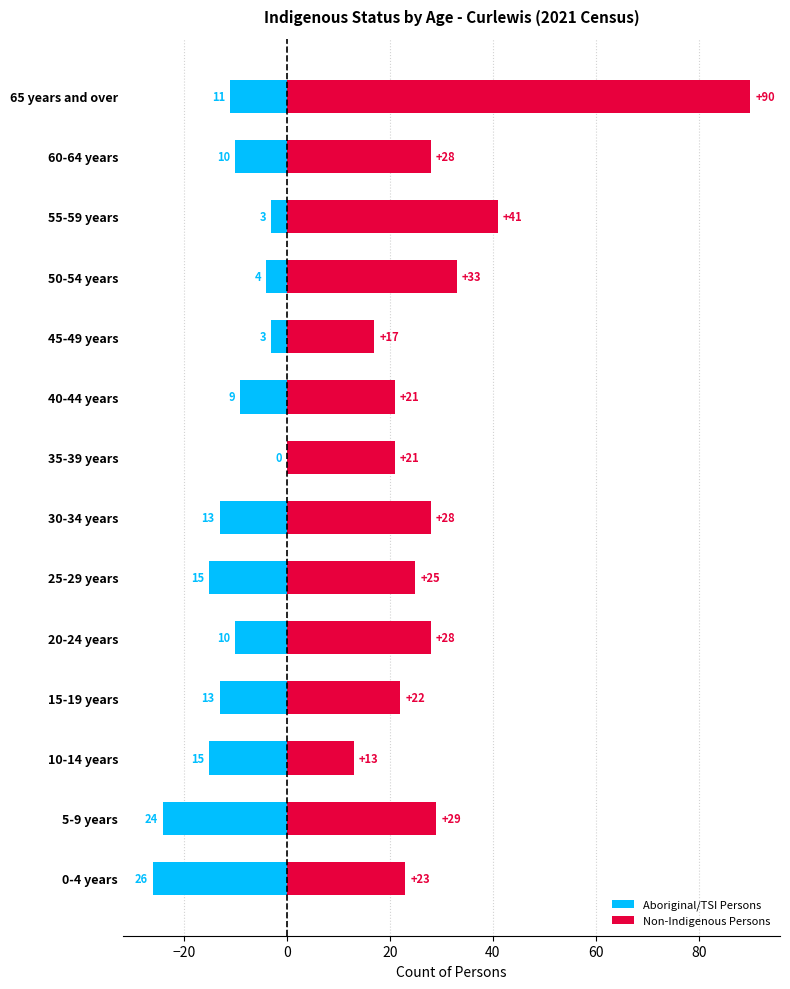

What is the average value of the Non-Indigenous Persons series?

30